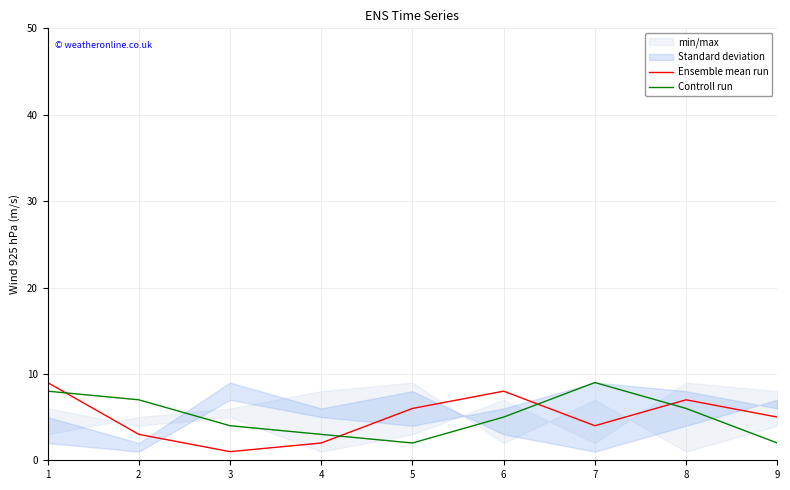

Reading right to left, list all the values displayed in this chart.

Ensemble mean run: 5	7	4	8	6	2	1	3	9
Controll run: 2	6	9	5	2	3	4	7	8